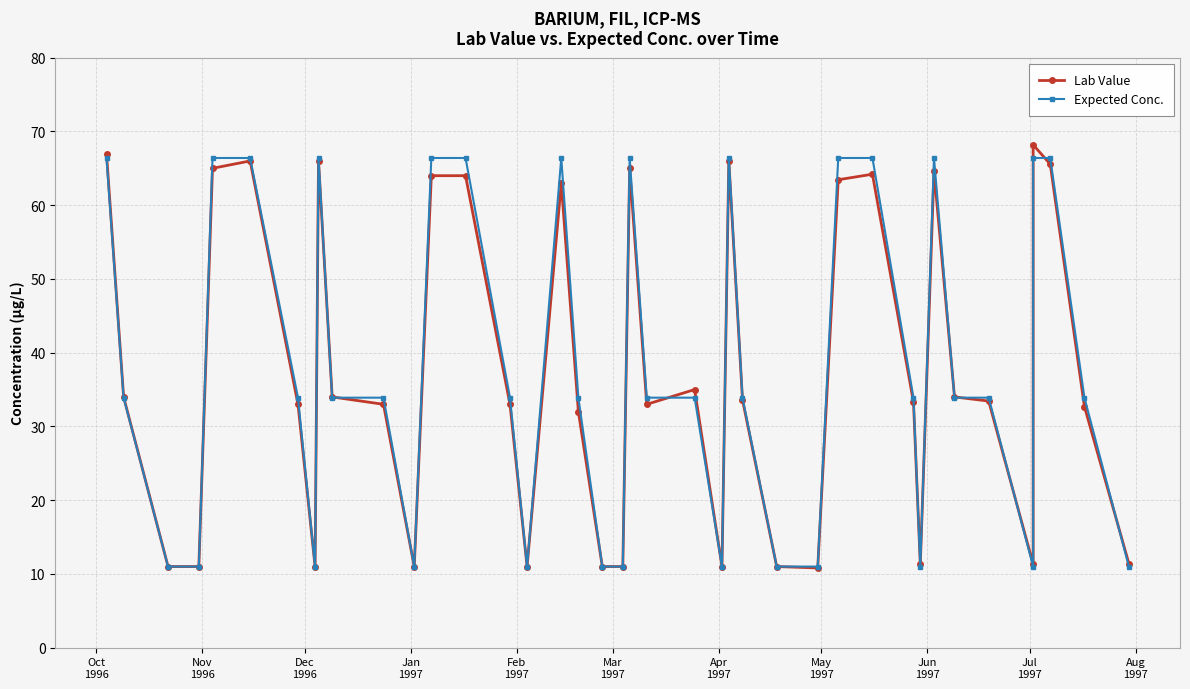

What is the difference between the maximum and second lowest values in the Lab Value series?

57.2